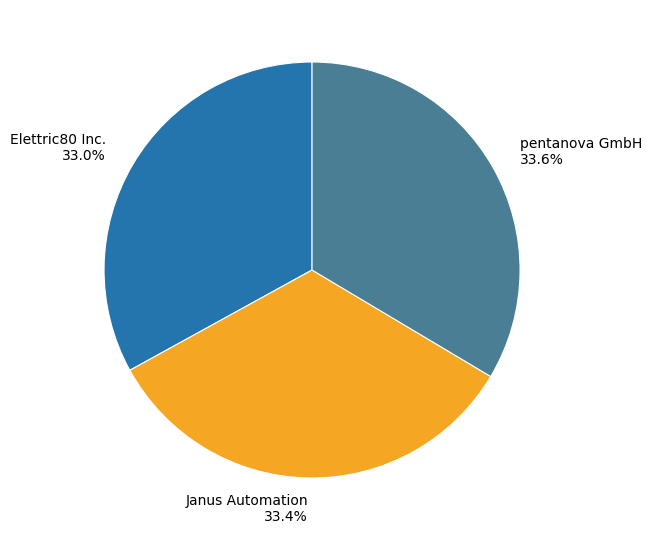

What is the total percentage of pentanova GmbH and Elettric80 Inc.?

66.6%